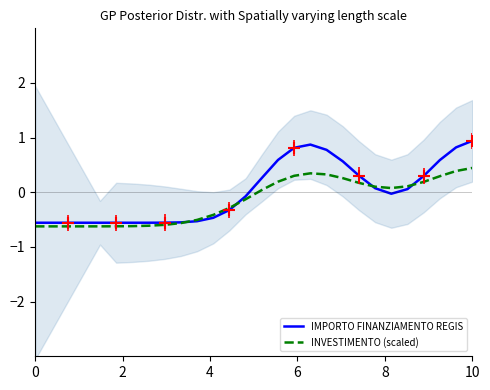

After their last crossing, which series has the higher values: IMPORTO FINANZIAMENTO REGIS or INVESTIMENTO (scaled)?

IMPORTO FINANZIAMENTO REGIS